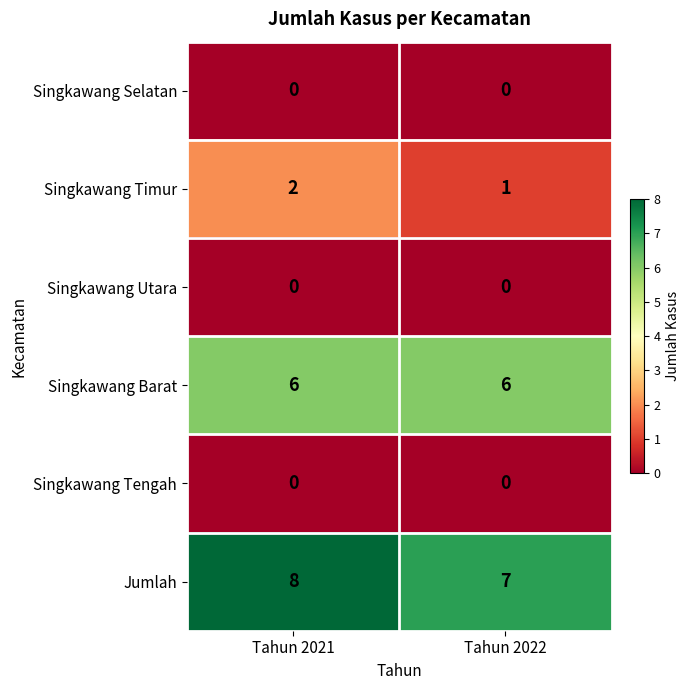

What is the sum of the Jumlah values at Tahun 2022 and Tahun 2021?

15